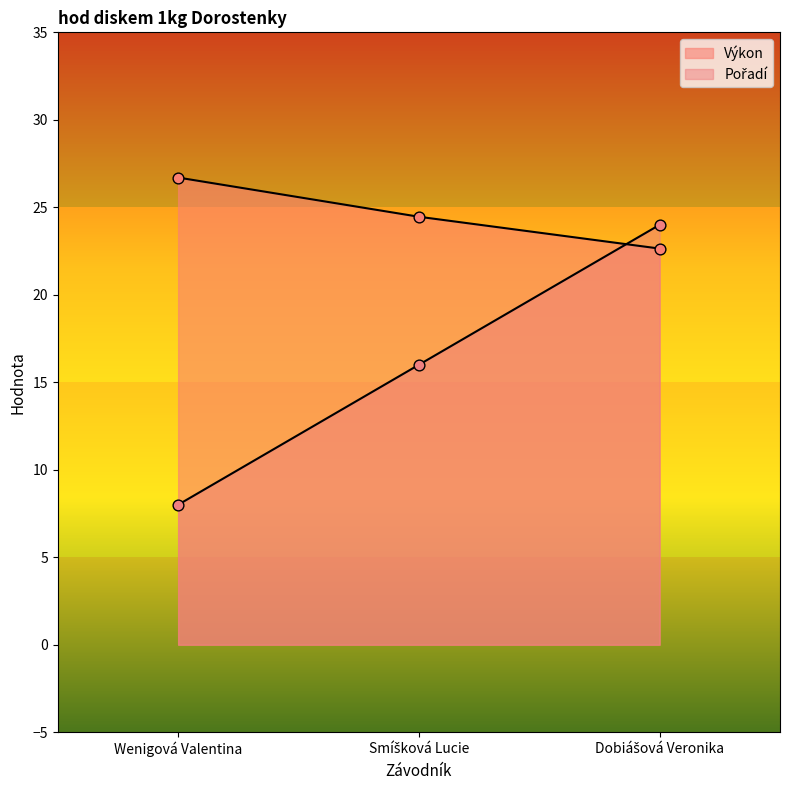

Which series reaches the minimum Y coordinate?

Pořadí